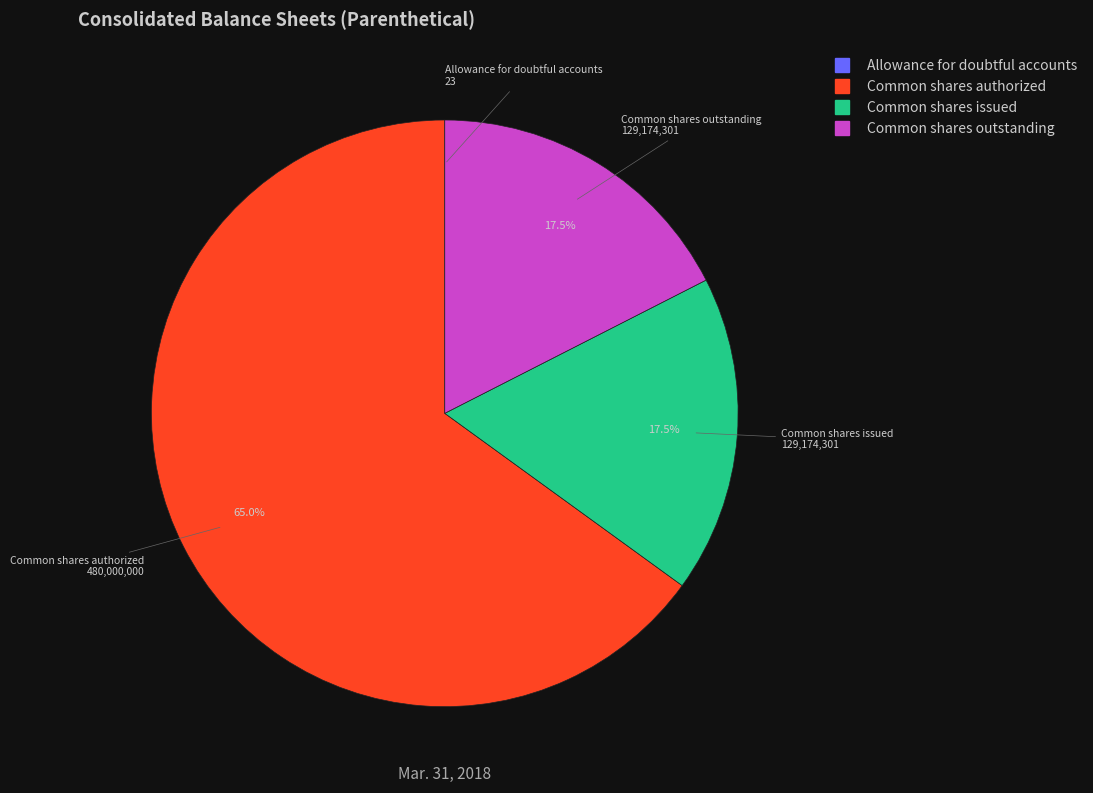

Which category has the biggest portion of the pie?

Common shares authorized